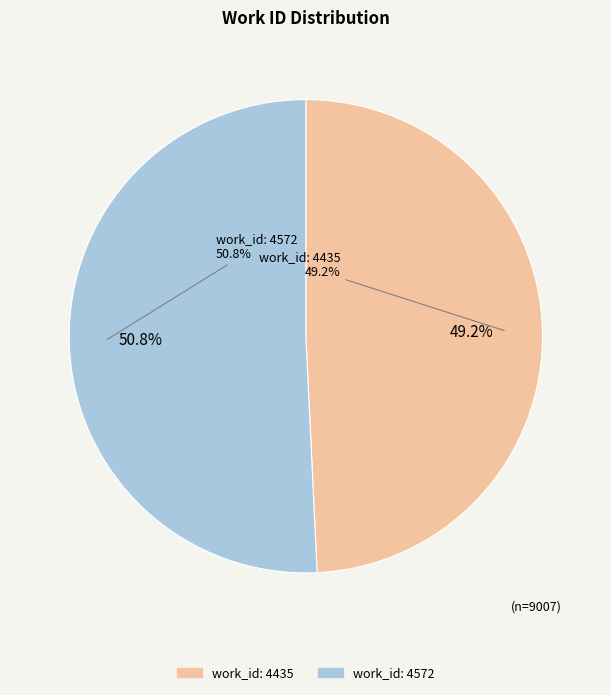

What is the smallest slice in the pie chart?

work_id: 4435